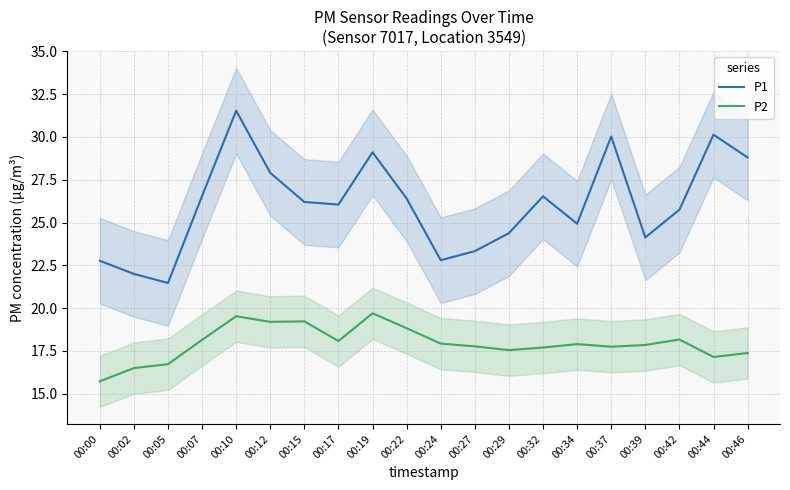

How many lines are shown in the chart?

2